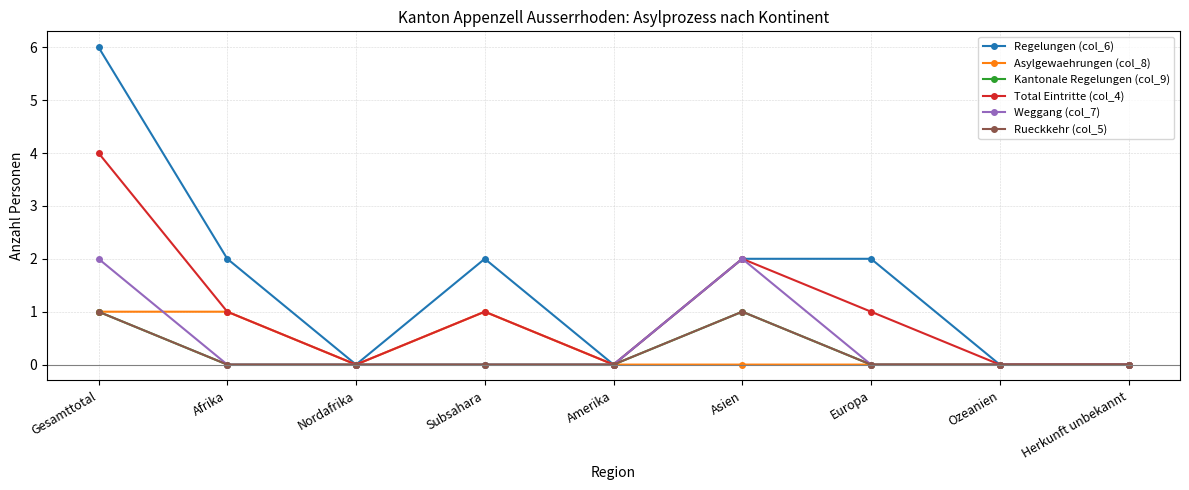

Is this an area chart (filled region under the line)?

No